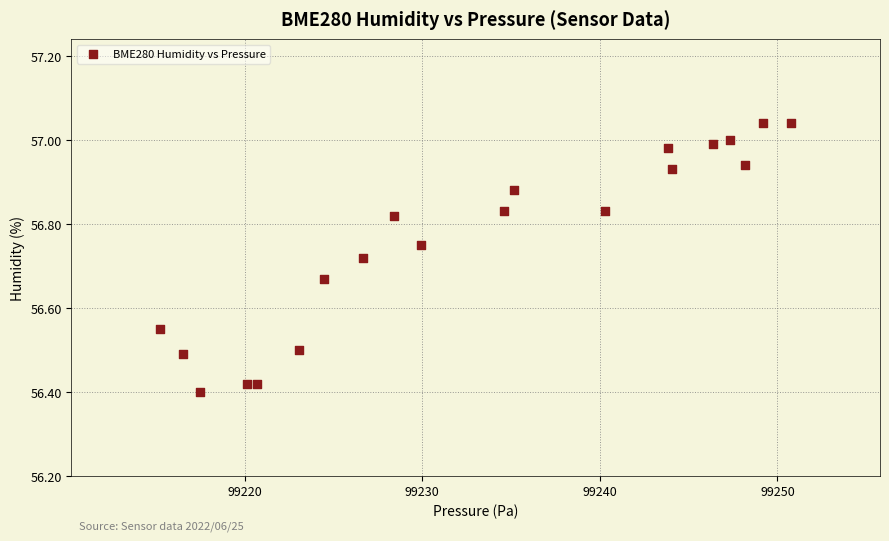

What is the range of Y values (max minus min)?

0.6